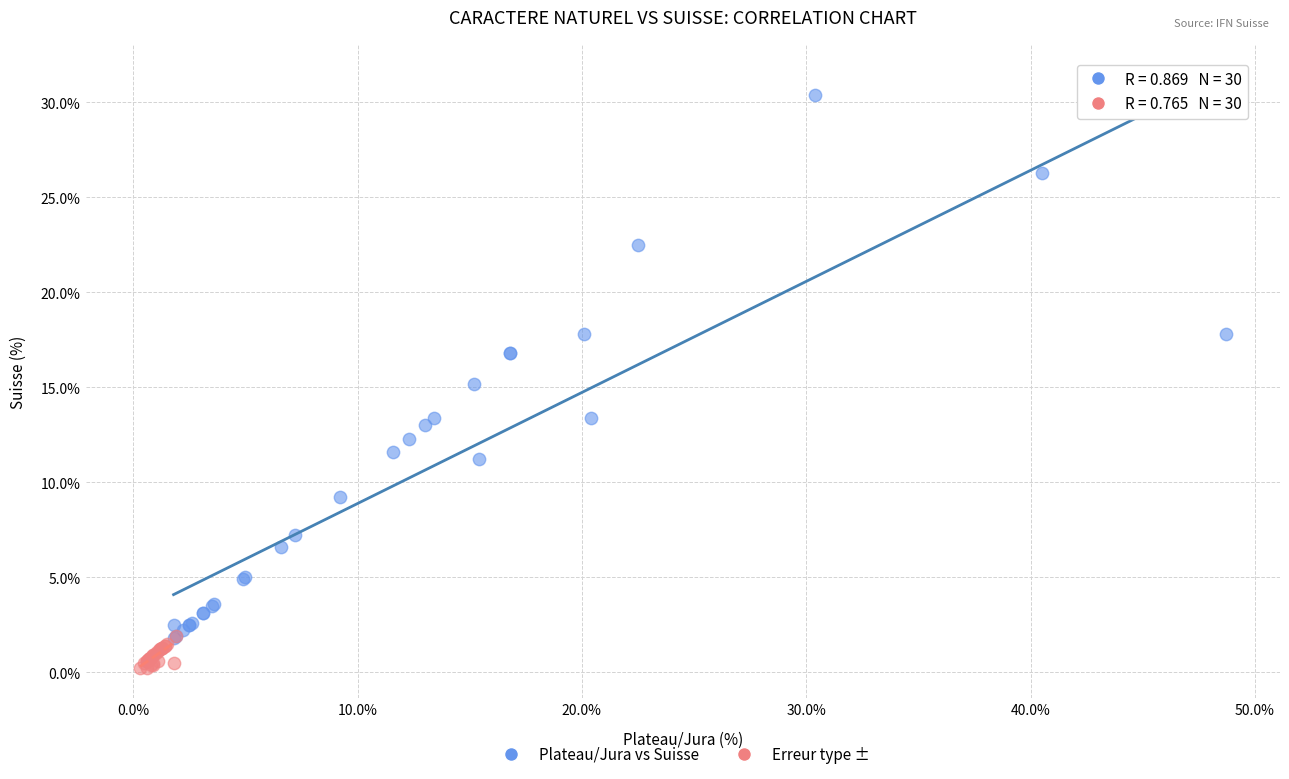

Which series contains the lowest Y value?

Erreur type ±